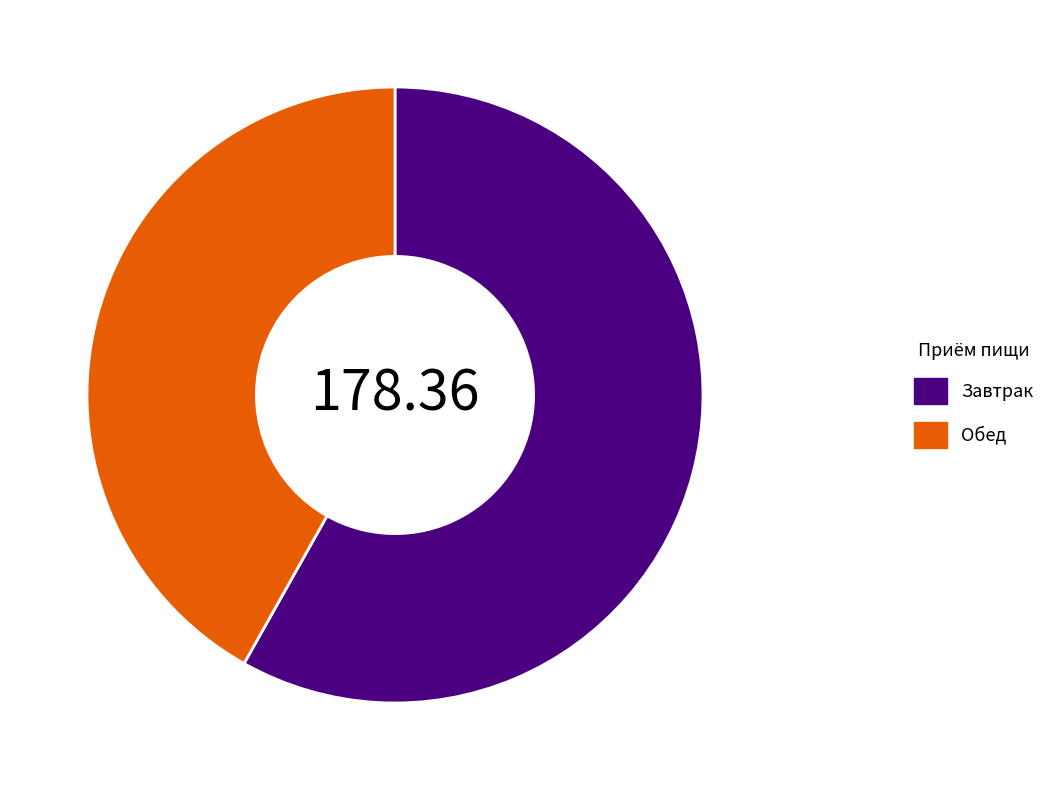

How many segments does this pie chart have?

2